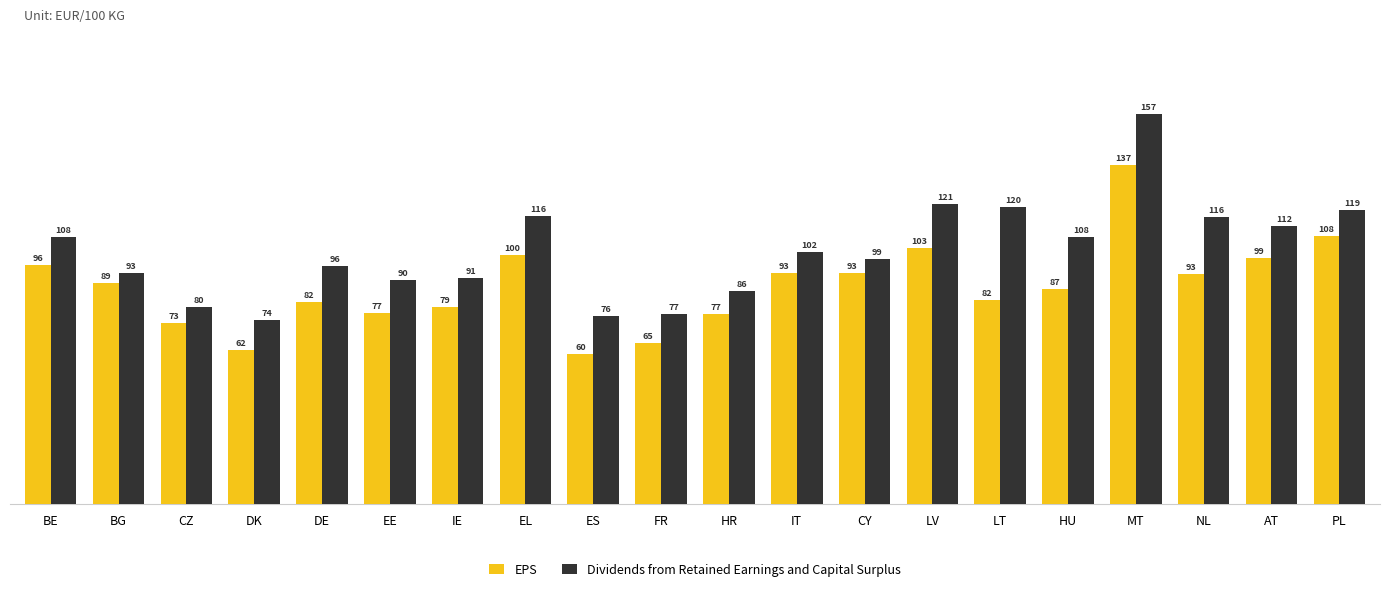

What is the sum of the EPS values at HU and DK?

148.9